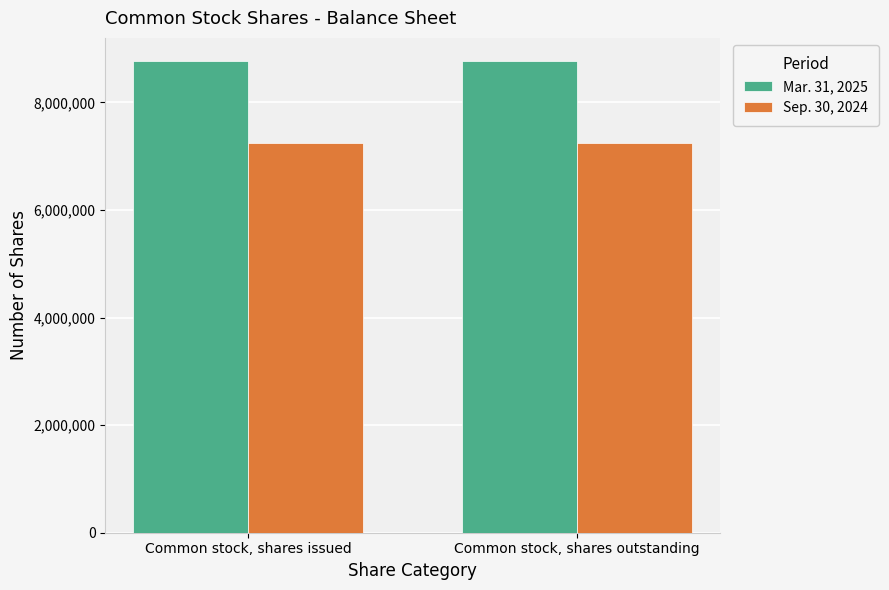

What are all the series names shown in the legend?

Mar. 31, 2025, Sep. 30, 2024